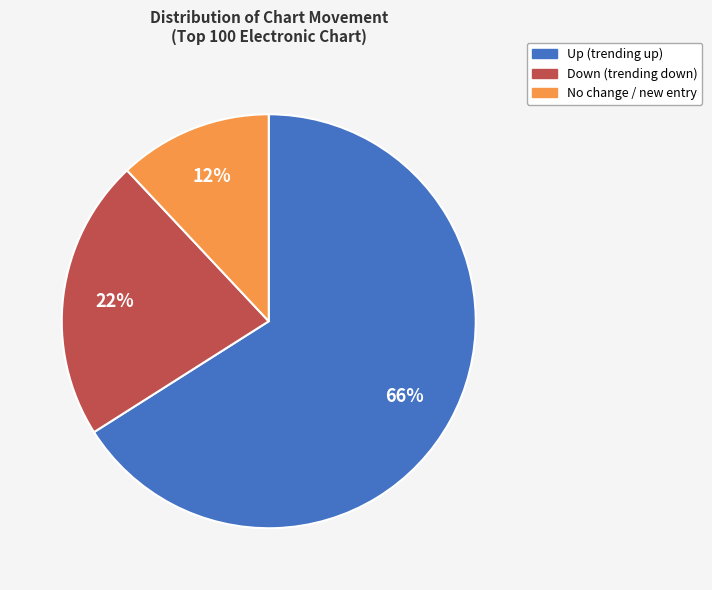

Is there a majority slice in this chart?

Yes